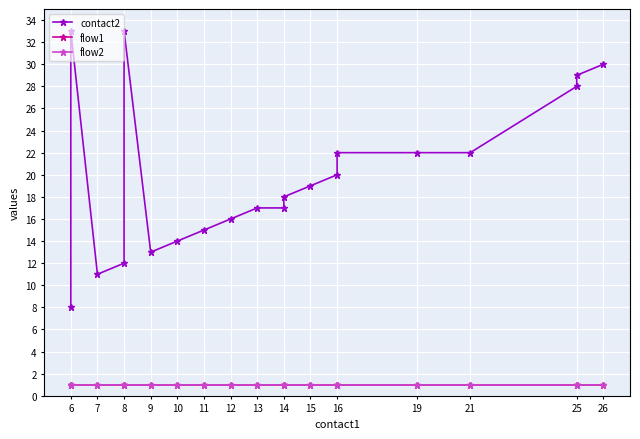

Reading left to right, what are all the values shown in this chart?

contact2: 8	33	11	12	33	13	14	15	16	17	17	18	19	20	22	22	22	28	29	30
flow1: 1	1	1	1	1	1	1	1	1	1	1	1	1	1	1	1	1	1	1	1
flow2: 1	1	1	1	1	1	1	1	1	1	1	1	1	1	1	1	1	1	1	1